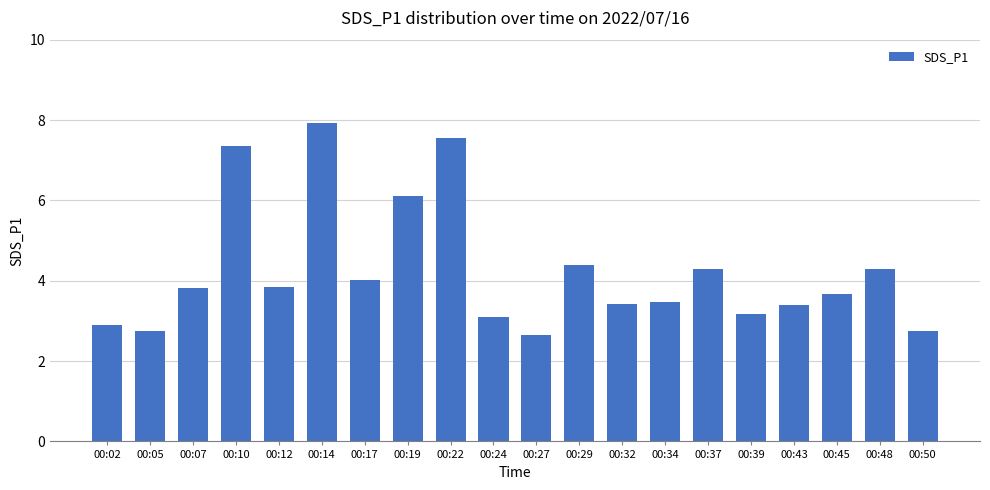

How many bars are there in total?

20